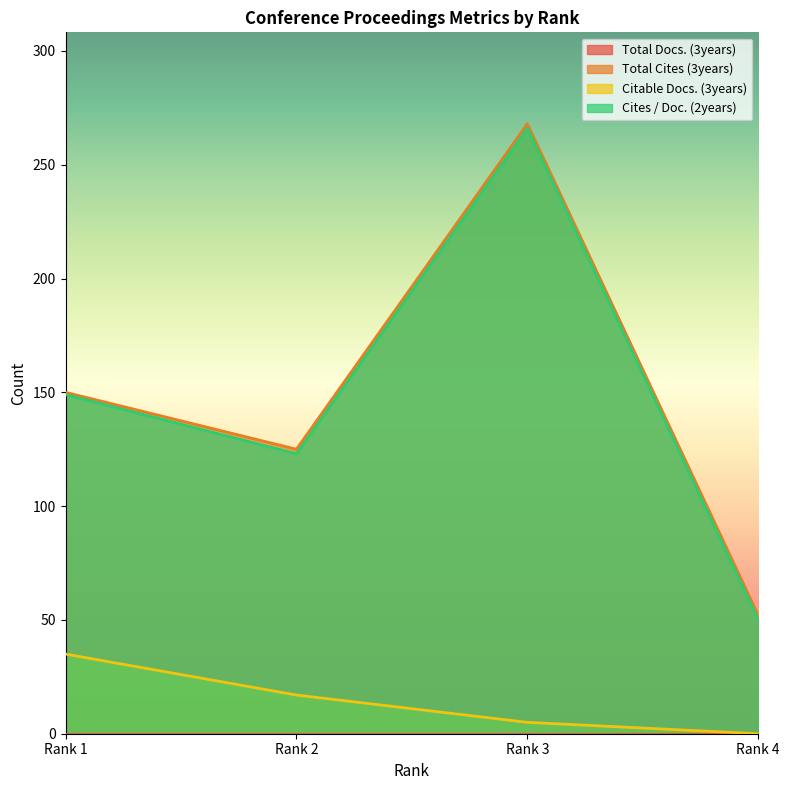

Which has a higher value, Rank 3 or Rank 4?

Rank 3